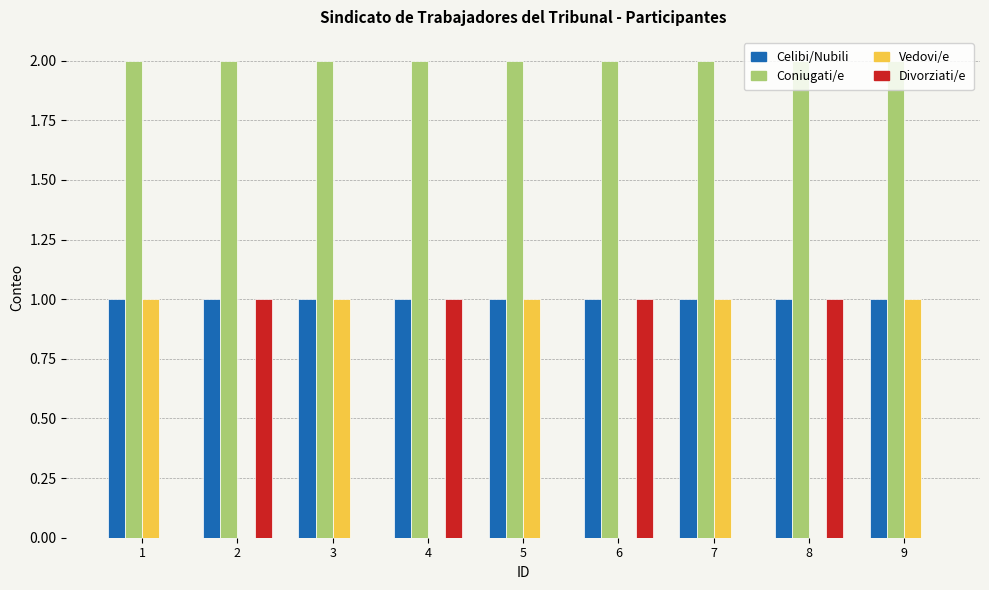

The value of Divorziati/e at 7 is 0. True or false?

True